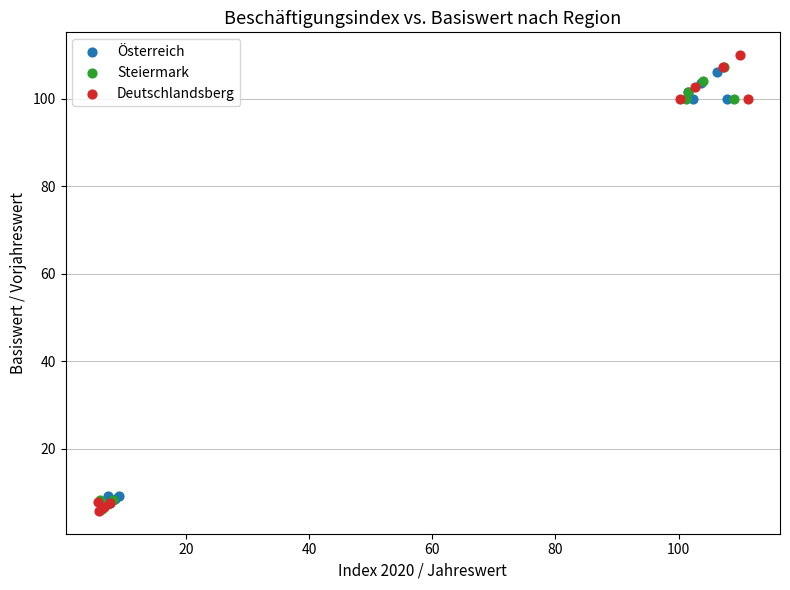

Which series has the widest spread of Y values?

Deutschlandsberg